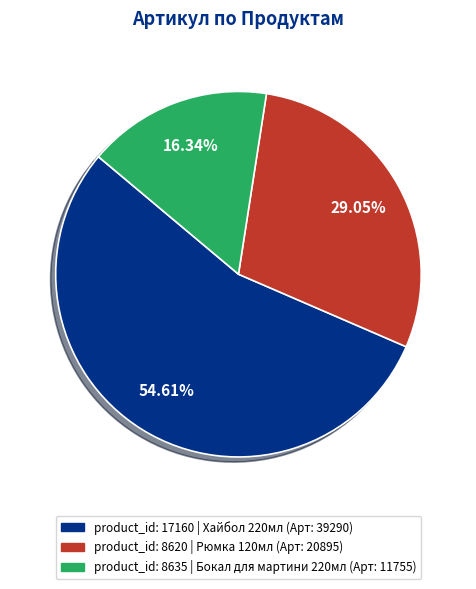

Is there a majority slice in this chart?

Yes